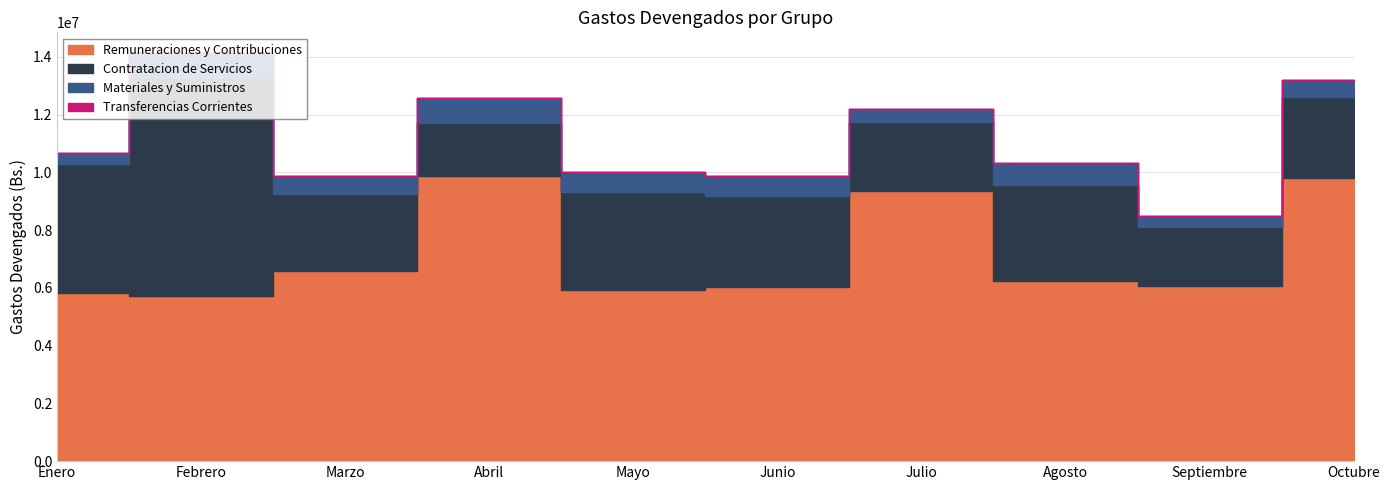

What is the spread (max minus min) of values at Febrero?

7524783.9